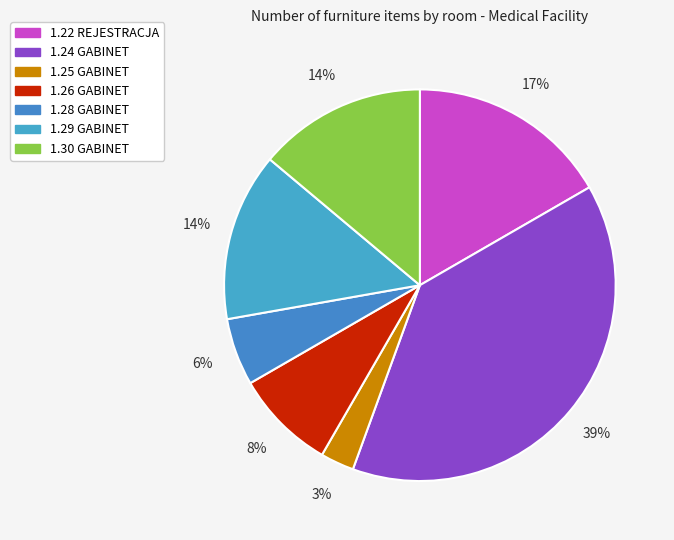

Rank the categories by value from lowest to highest.

1.25 GABINET, 1.28 GABINET, 1.26 GABINET, 1.29 GABINET, 1.30 GABINET, 1.22 REJESTRACJA, 1.24 GABINET